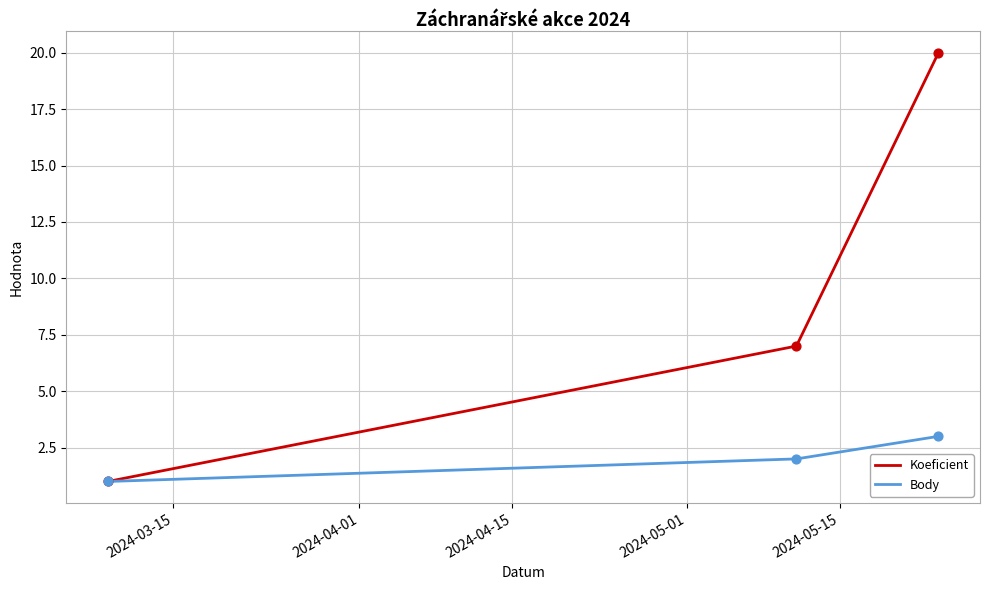

Which series has the largest total across all categories?

Koeficient